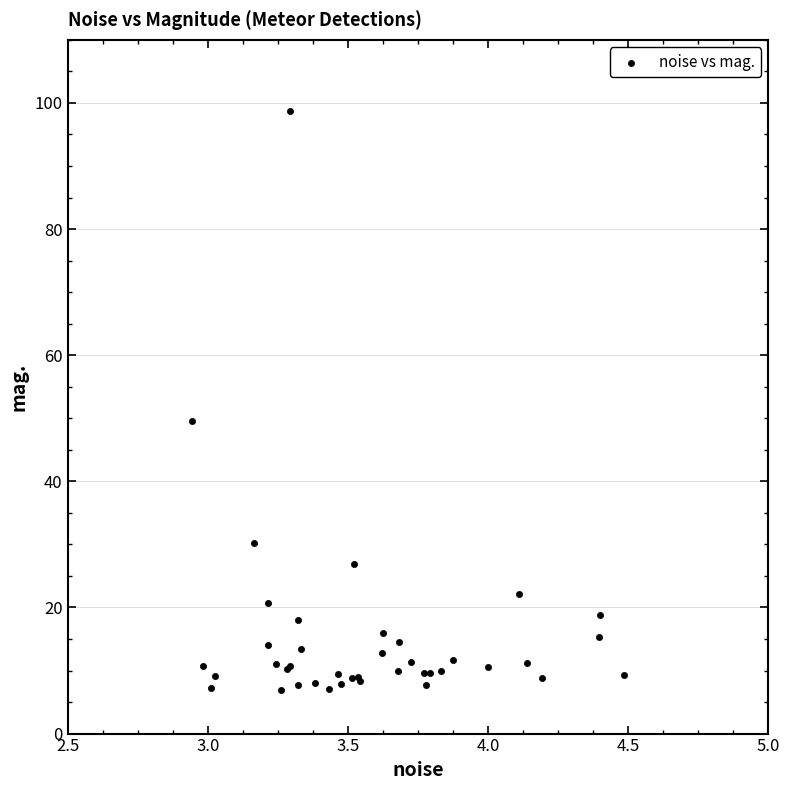

What Y value in the scatter plot is closest to 52?

49.6